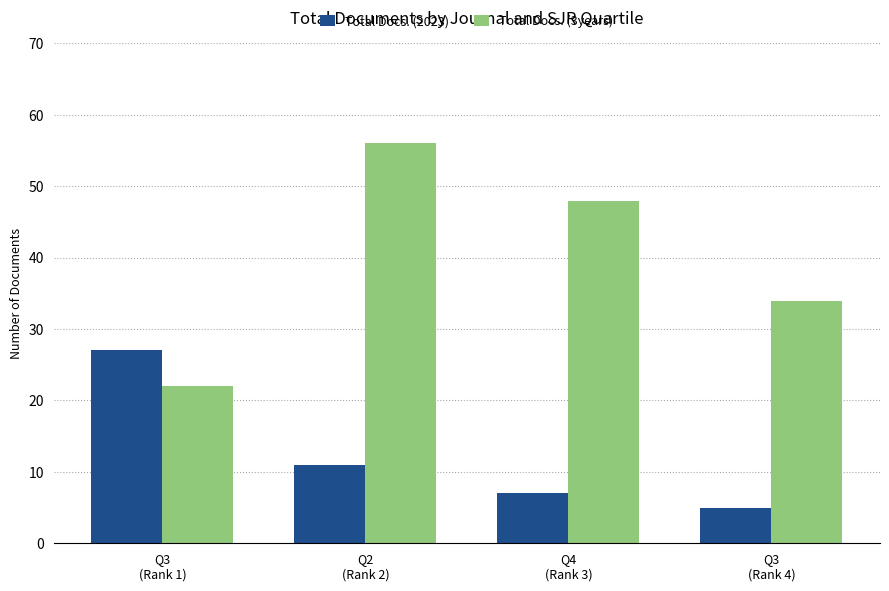

Which series has the widest spread of values?

Total Docs. (3years)